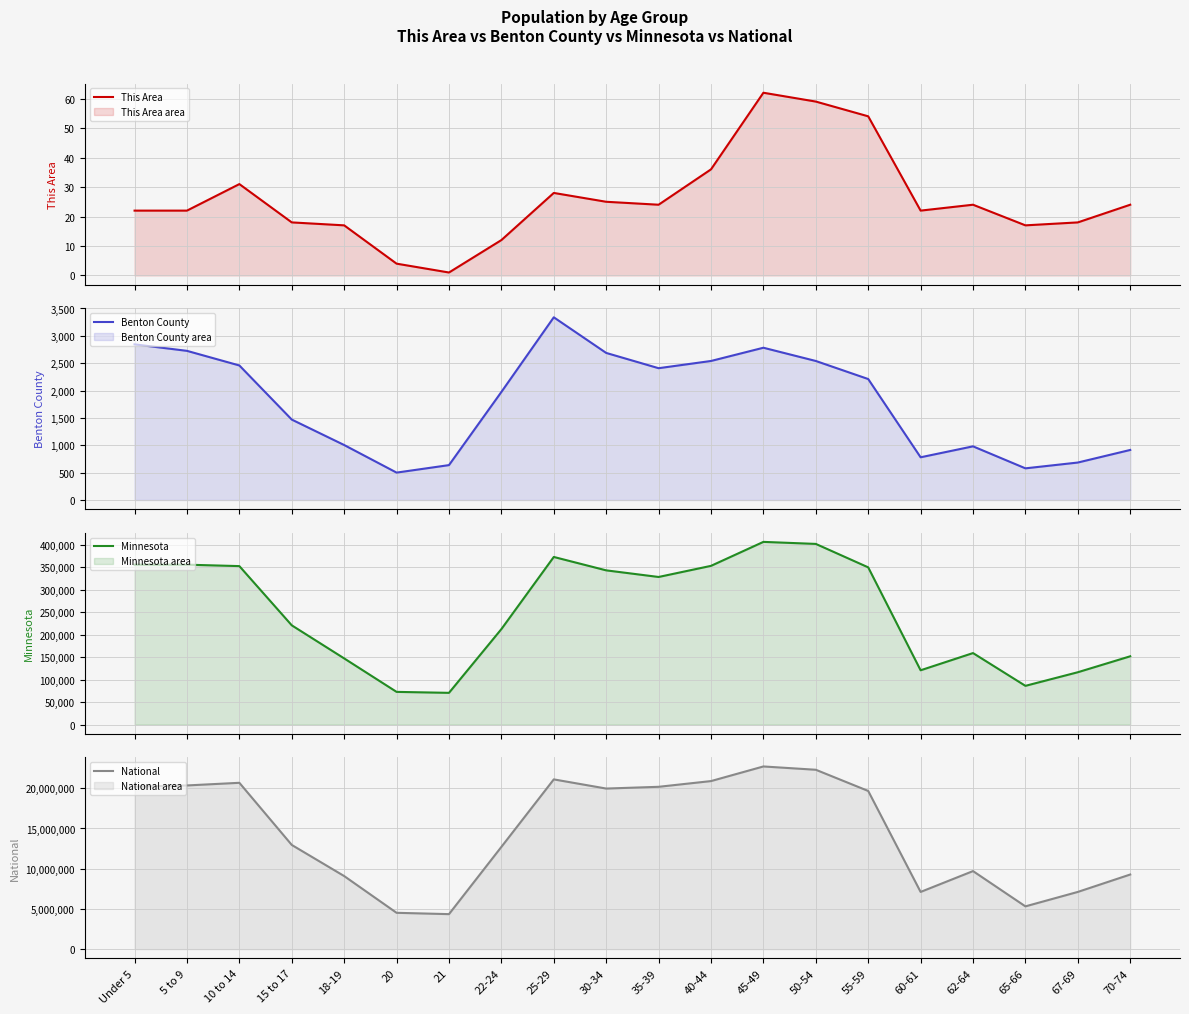

List the labels in order of Benton County value, smallest first.

20, 65-66, 21, 67-69, 60-61, 70-74, 62-64, 18-19, 15 to 17, 22-24, 55-59, 35-39, 10 to 14, 40-44, 50-54, 30-34, 5 to 9, 45-49, Under 5, 25-29